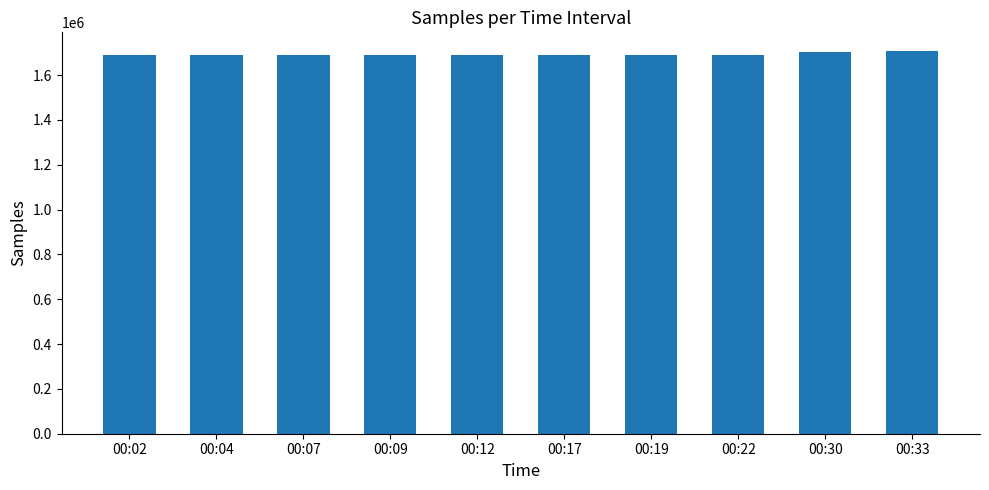

Read the value at 00:30.

1702803